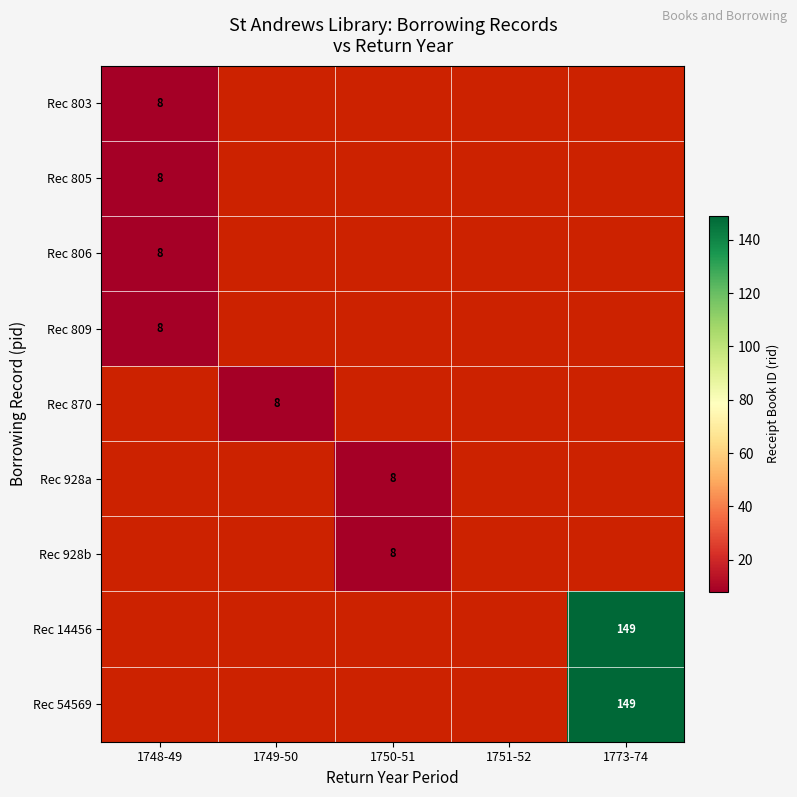

Is it true that Rec 928b equals 12 at 1750-51?

False